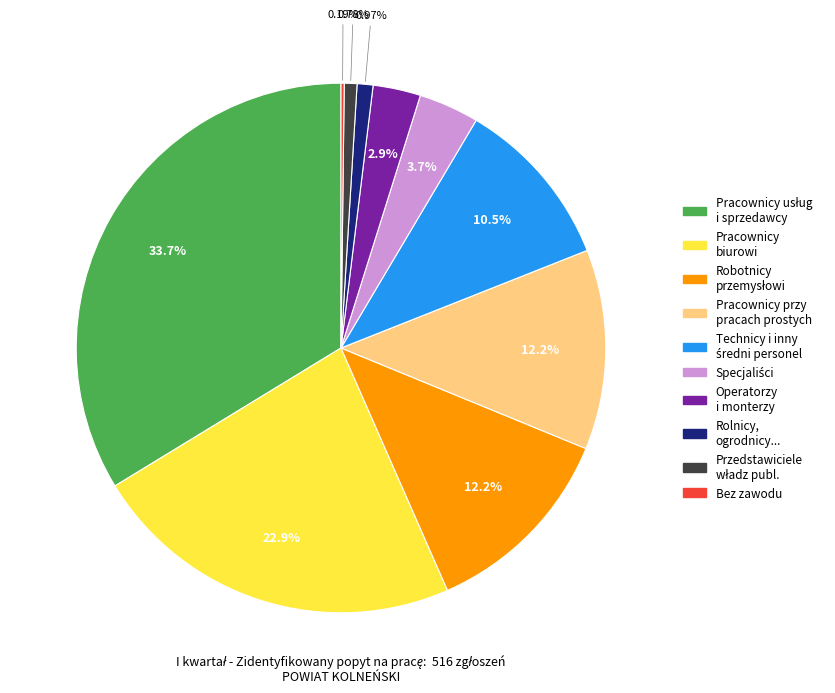

Do Operatorzy i monterzy and Pracownicy biurowi together represent more than half of the pie?

No